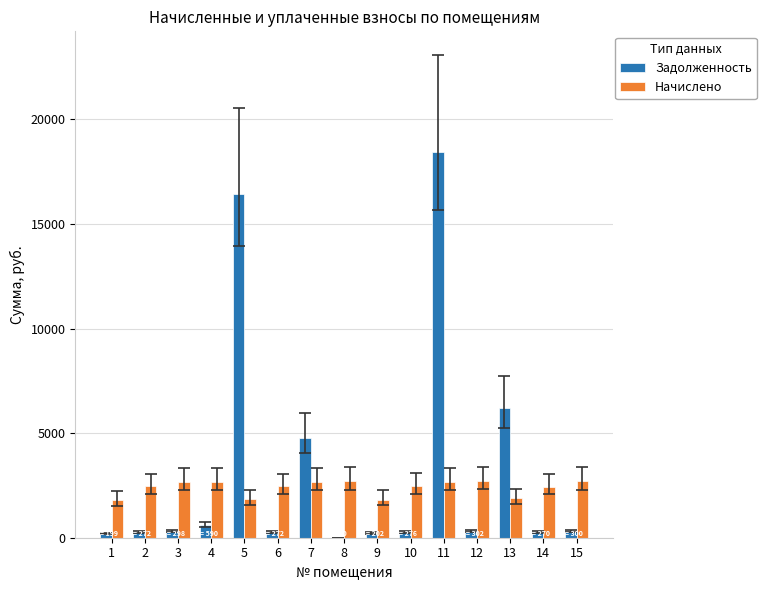

What is the maximum value shown in the chart?

18448.0